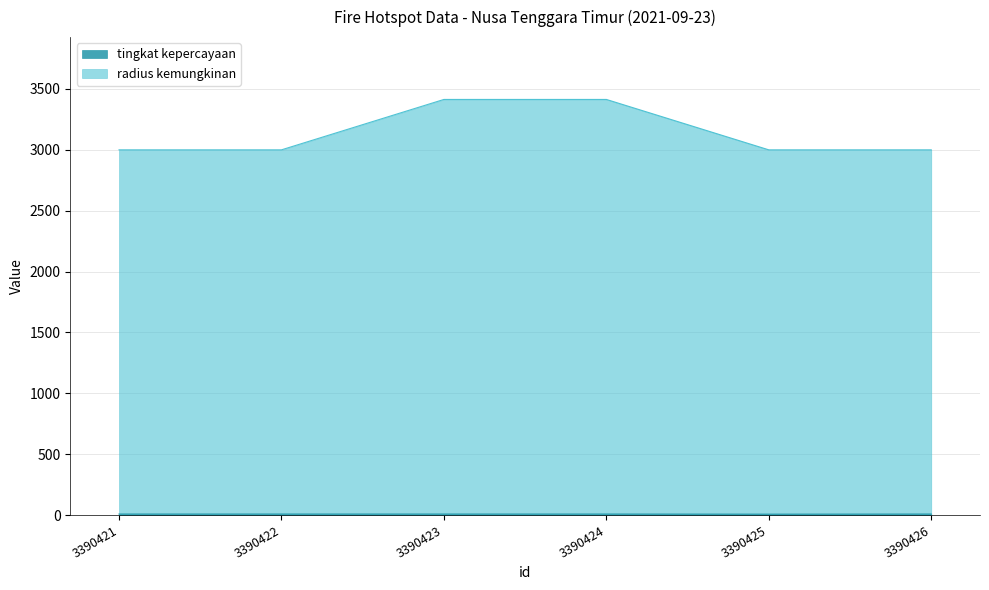

List the series in order of their peak value, lowest first.

tingkat kepercayaan line, radius kemungkinan line